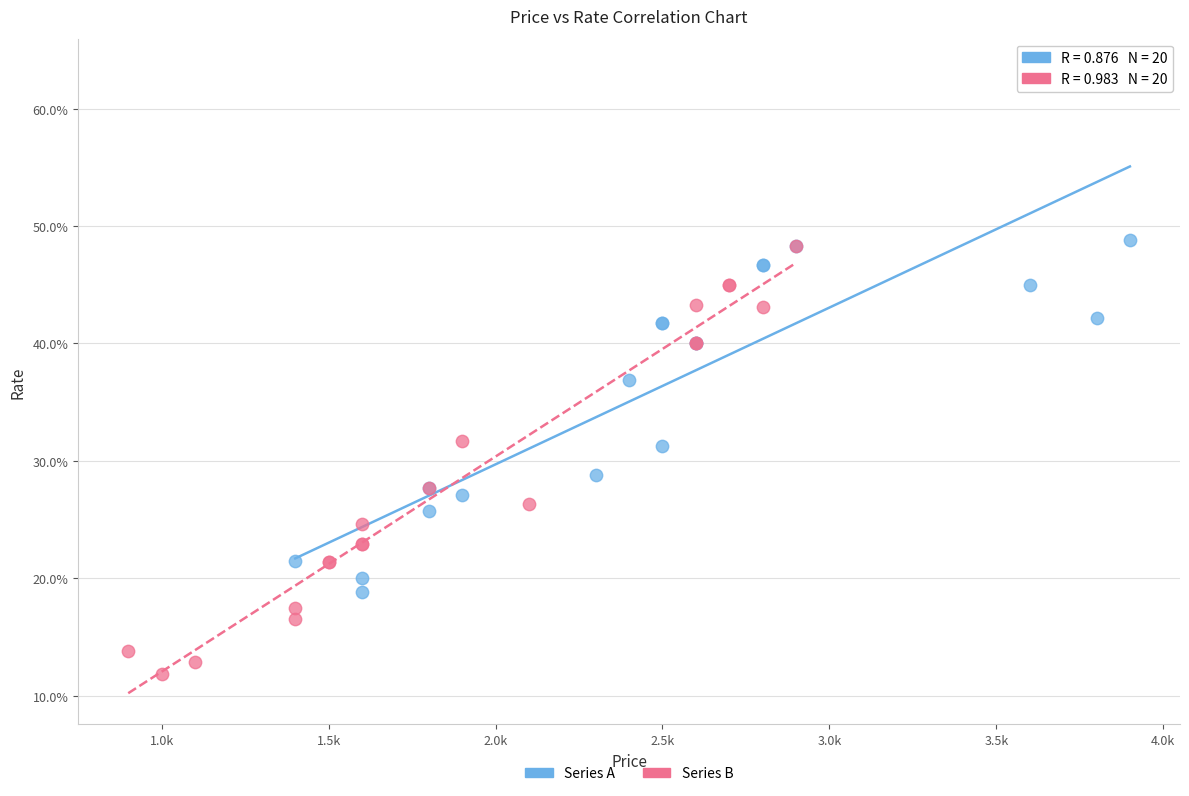

Which series reaches the minimum Y coordinate?

Series B